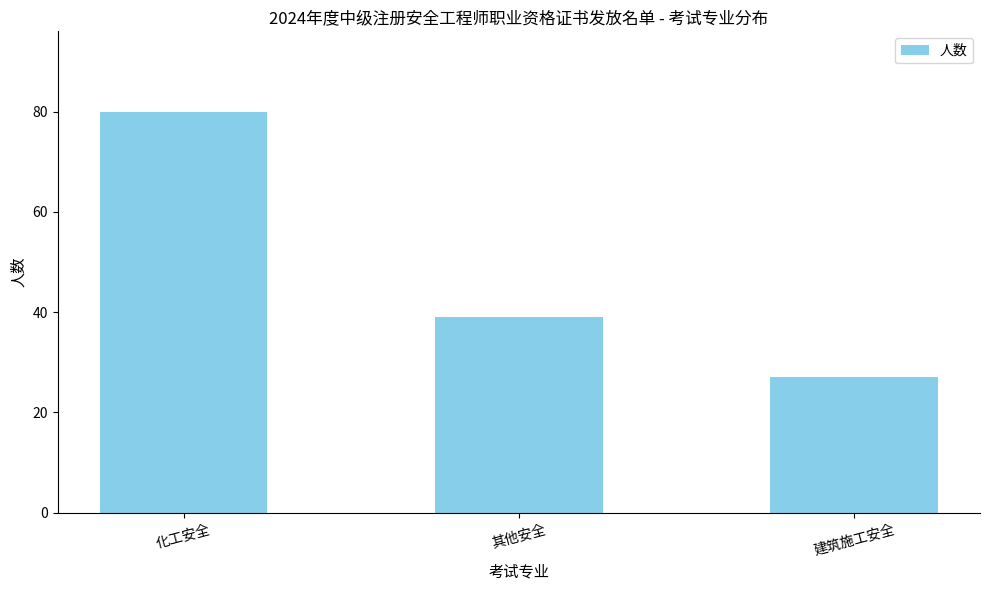

What is the sum of the values at 化工安全 and 建筑施工安全?

107